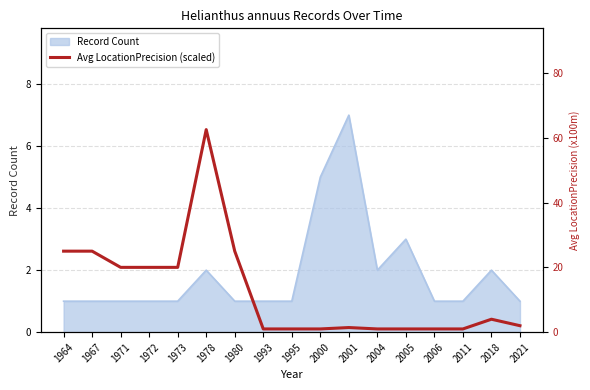

The Record Count series shows 7 at 2001. True or false?

True